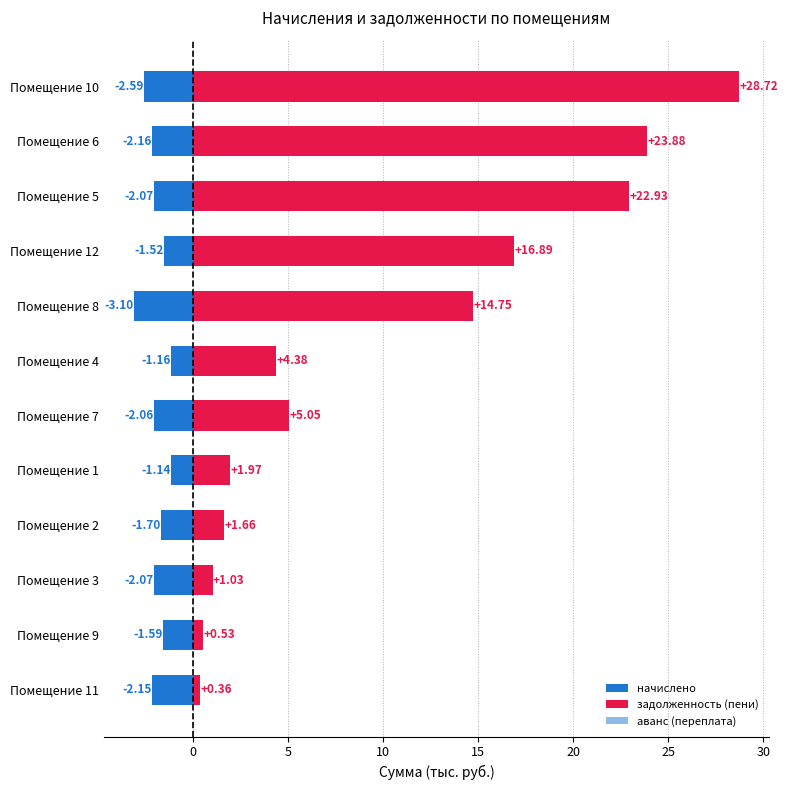

What is the average value of the начислено series?

-1.9